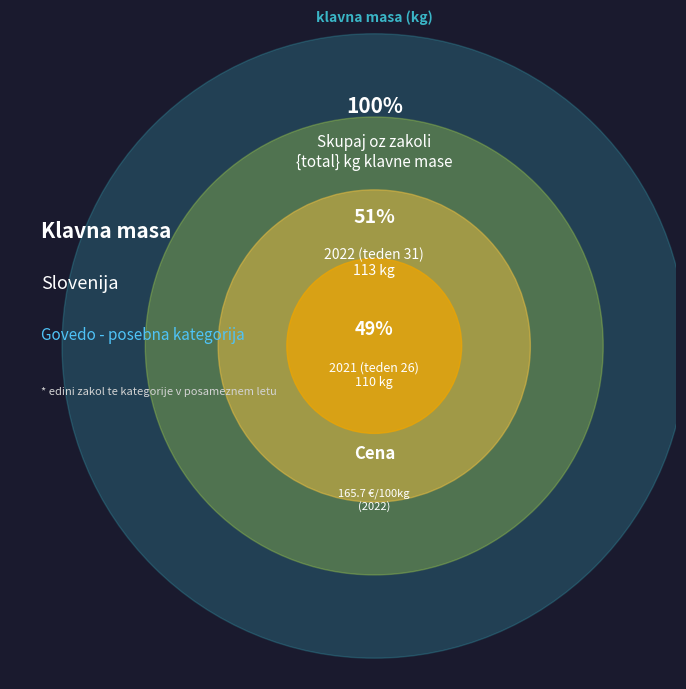

Does 2021 (teden 26) account for over 50% of the chart?

No